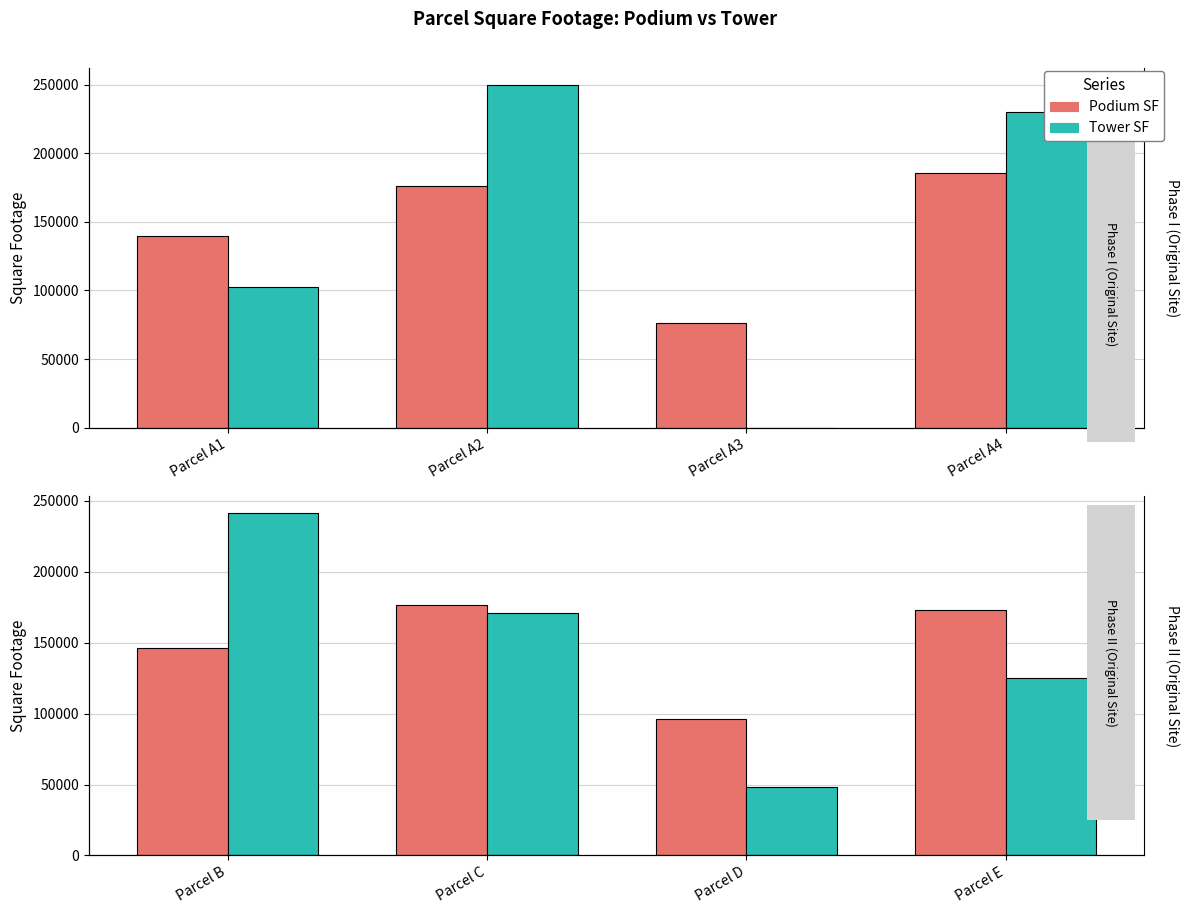

Rank the series by their maximum value, from highest to lowest.

Tower SF, Podium SF